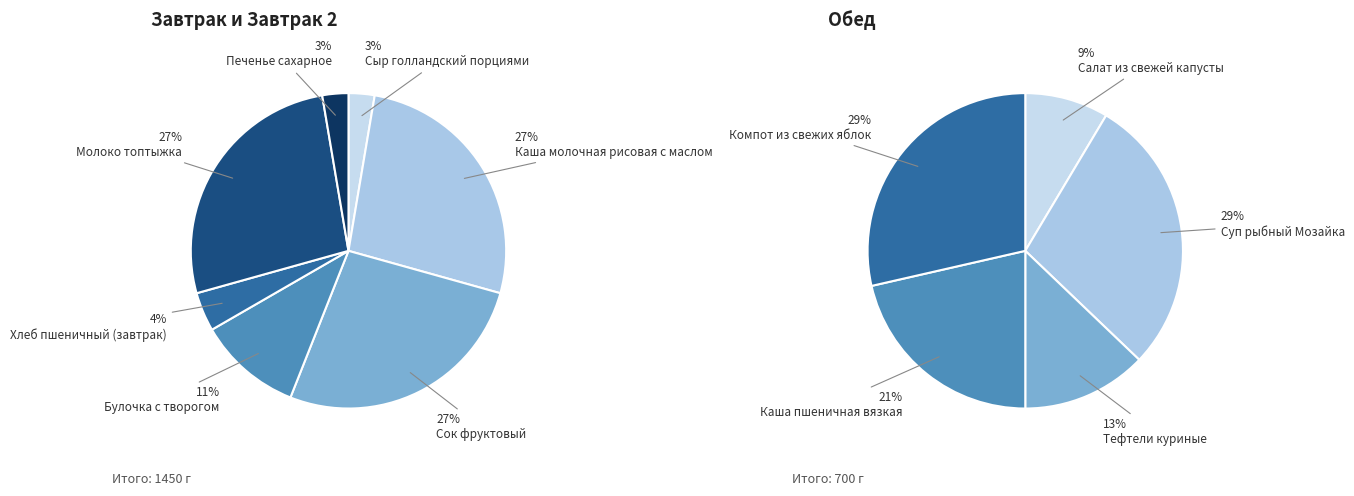

Does any single category account for the majority?

No